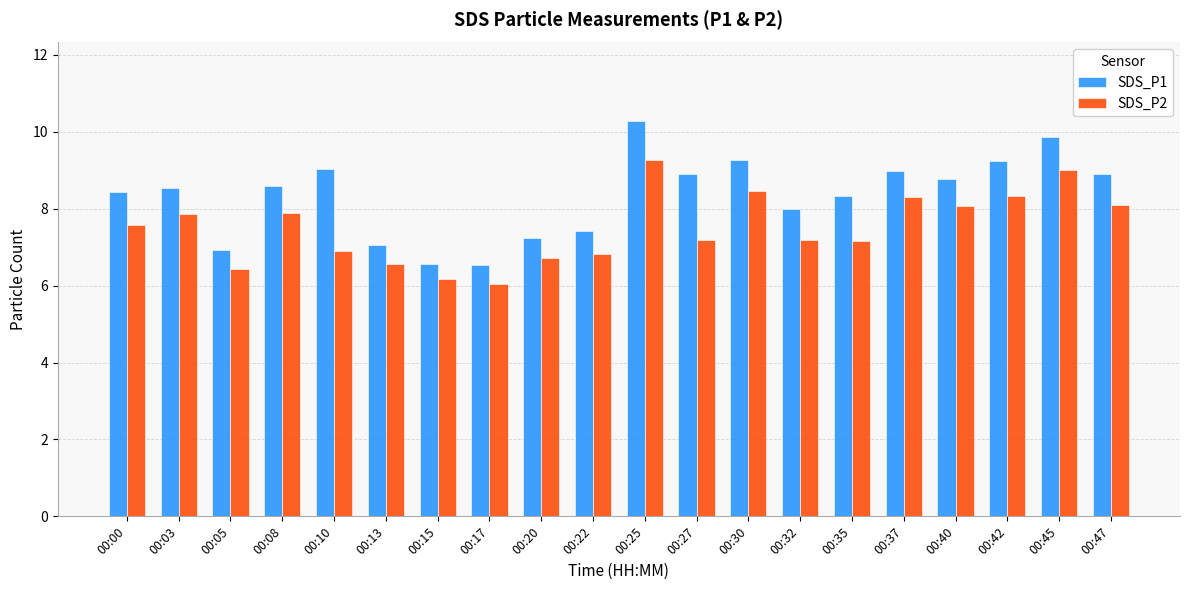

Which series changed the most between 00:03 and 00:22?

SDS_P1